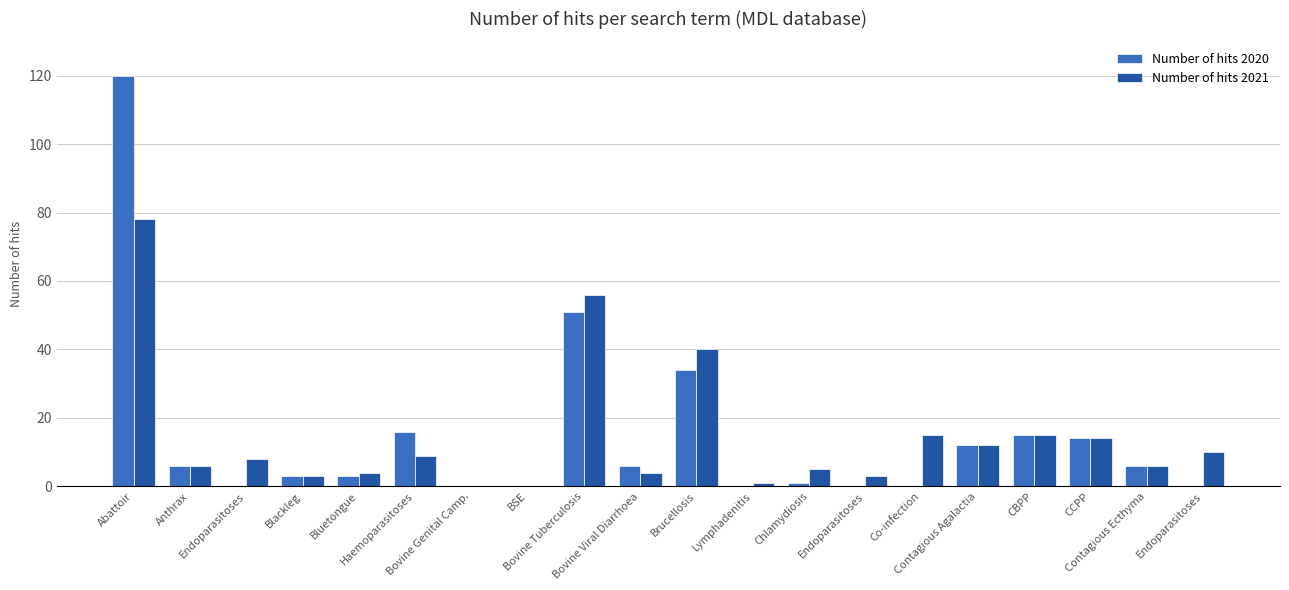

What is the spread (max minus min) of values at Lymphadenitis?

1